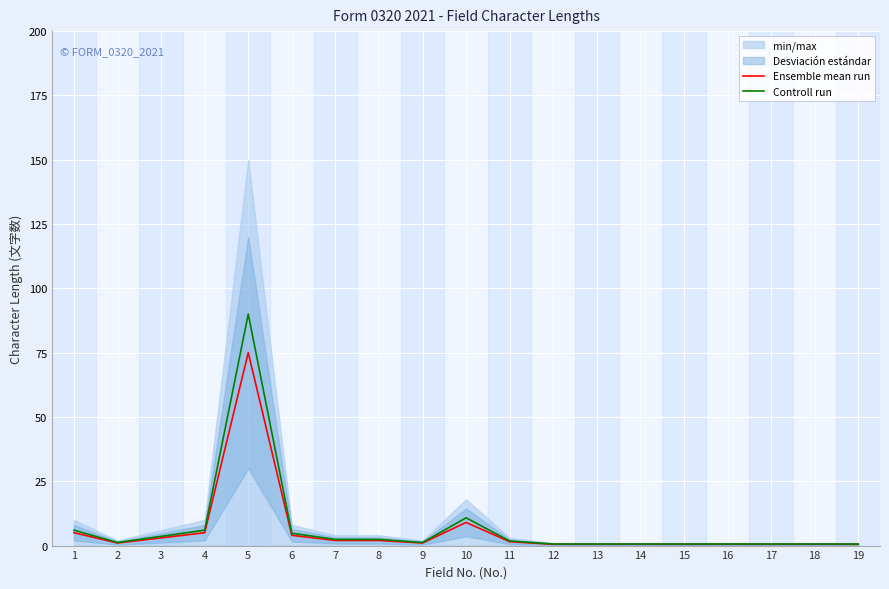

How many values in the Controll run series exceed 1?

11